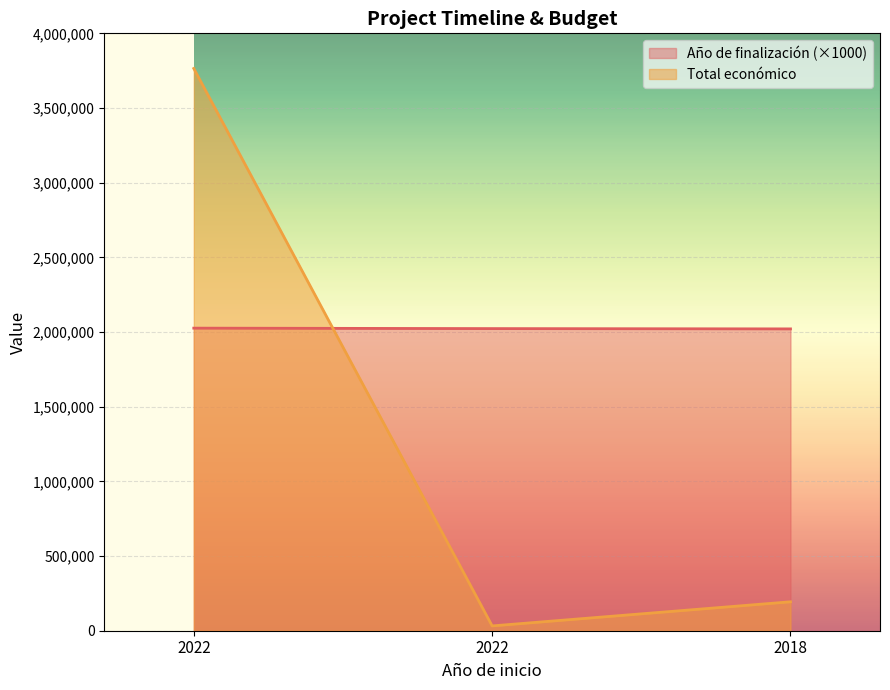

What is the difference between the highest and lowest values at 2018?

1827273